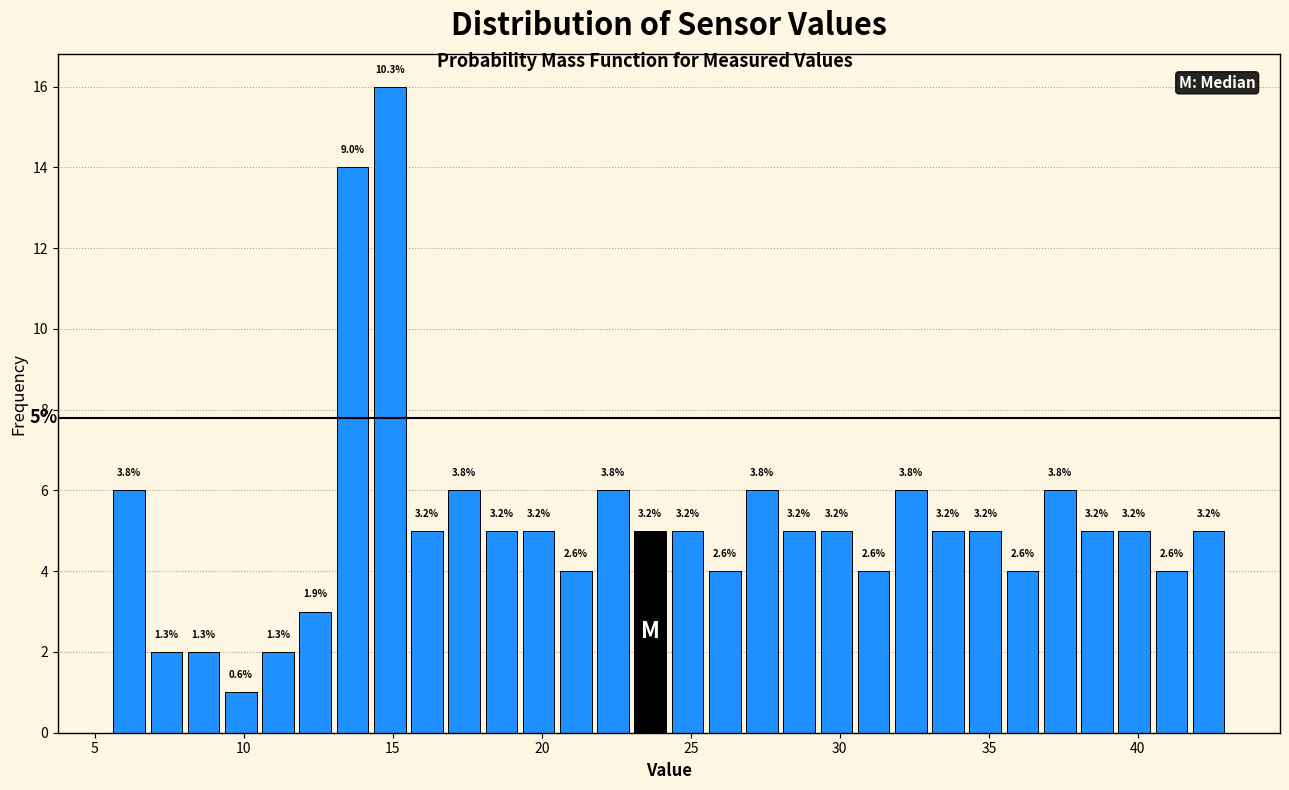

Read against the x-axis, roughly where is the centre of the tallest bar?

15.0